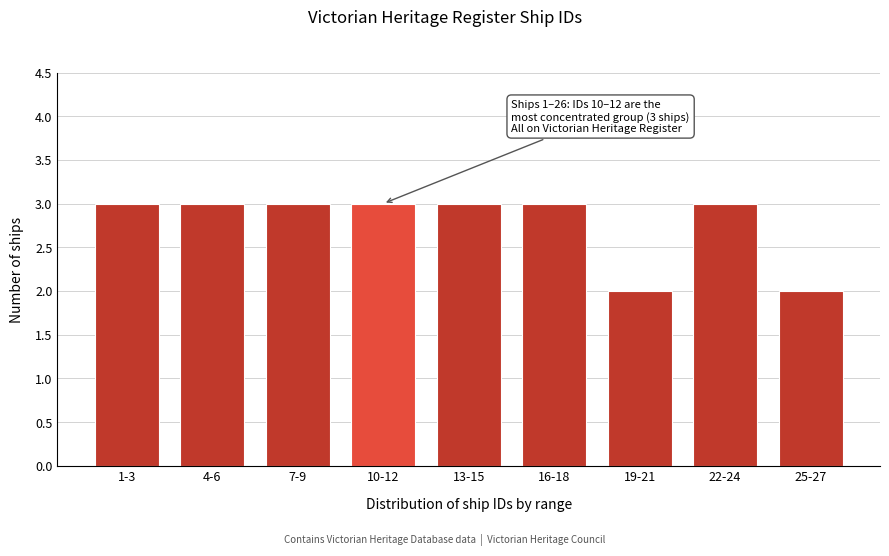

Reading left to right, extract all data points from this chart.

1-3=3	4-6=3	7-9=3	10-12=3	13-15=3	16-18=3	19-21=2	22-24=3	25-27=2